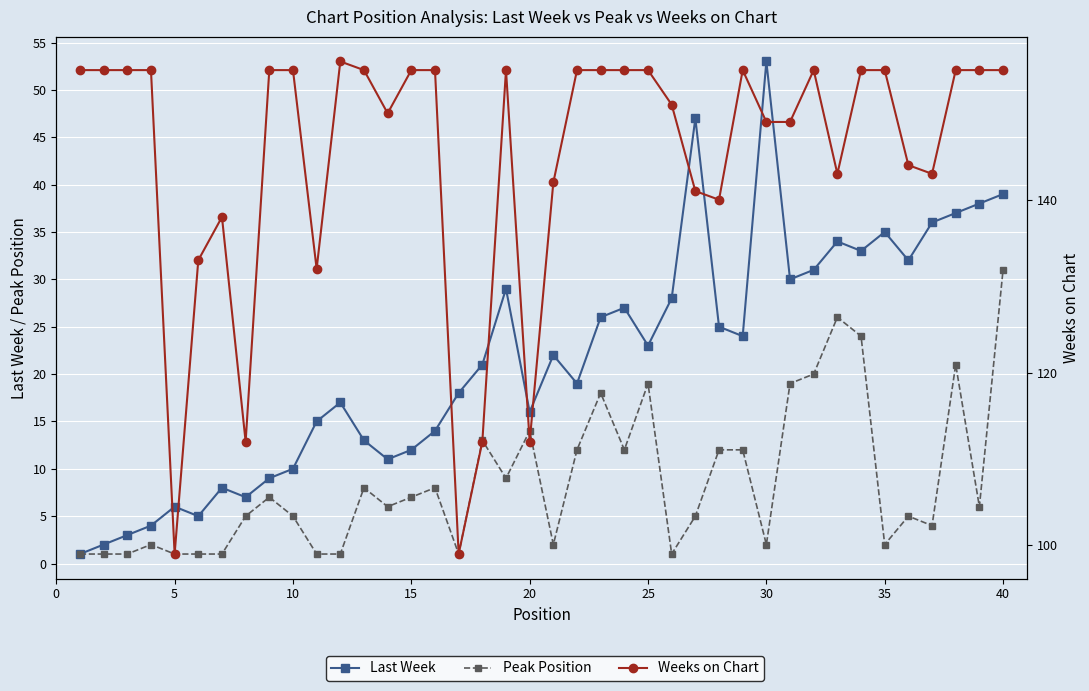

What is the maximum value shown in the chart?

156